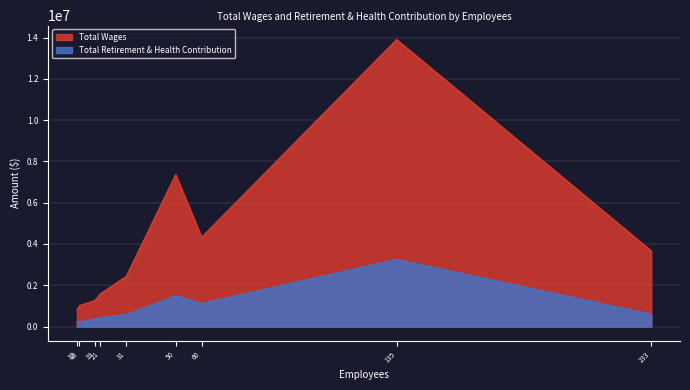

List the series in order of their overall mean, highest first.

Total Wages, Total Retirement & Health Contribution